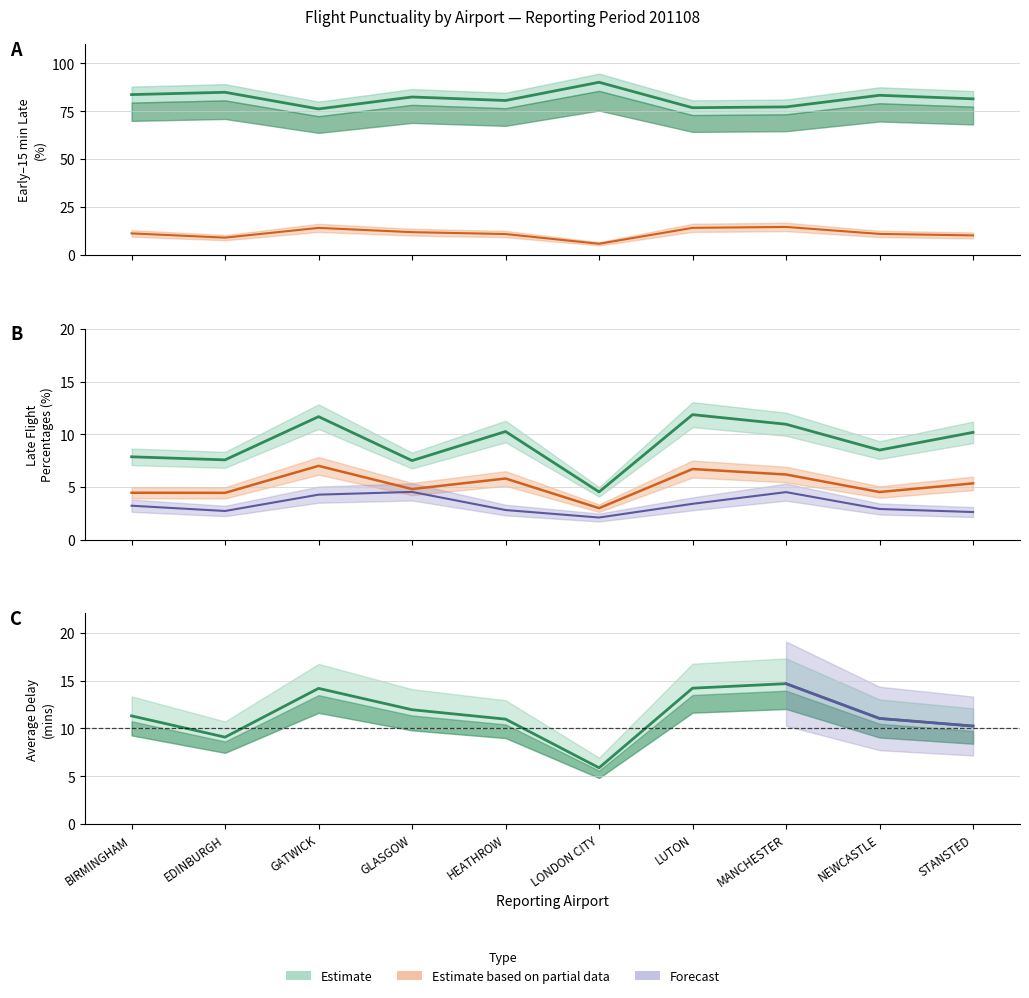

Reading left to right, extract all data points from this chart.

early_to_15_mins_late_percent: BIRMINGHAM=83.7	EDINBURGH=84.9	GATWICK=76.2	GLASGOW=82.5	HEATHROW=80.7	LONDON CITY=90.2	LUTON=76.9	MANCHESTER=77.3	NEWCASTLE=83.4	STANSTED=81.5
flts_16_to_30_mins_late_percent: BIRMINGHAM=7.9	EDINBURGH=7.6	GATWICK=11.7	GLASGOW=7.5	HEATHROW=10.3	LONDON CITY=4.5	LUTON=11.9	MANCHESTER=10.9	NEWCASTLE=8.5	STANSTED=10.2
flts_31_to_60_mins_late_percent: BIRMINGHAM=4.5	EDINBURGH=4.4	GATWICK=7.0	GLASGOW=4.8	HEATHROW=5.8	LONDON CITY=3.0	LUTON=6.7	MANCHESTER=6.2	NEWCASTLE=4.5	STANSTED=5.3
flts_61_to_180_mins_late_percent: BIRMINGHAM=3.2	EDINBURGH=2.7	GATWICK=4.3	GLASGOW=4.5	HEATHROW=2.8	LONDON CITY=2.1	LUTON=3.4	MANCHESTER=4.5	NEWCASTLE=2.9	STANSTED=2.6
average_delay_mins: BIRMINGHAM=11.3	EDINBURGH=9.1	GATWICK=14.2	GLASGOW=11.9	HEATHROW=11.0	LONDON CITY=5.9	LUTON=14.2	MANCHESTER=14.7	NEWCASTLE=11.0	STANSTED=10.2